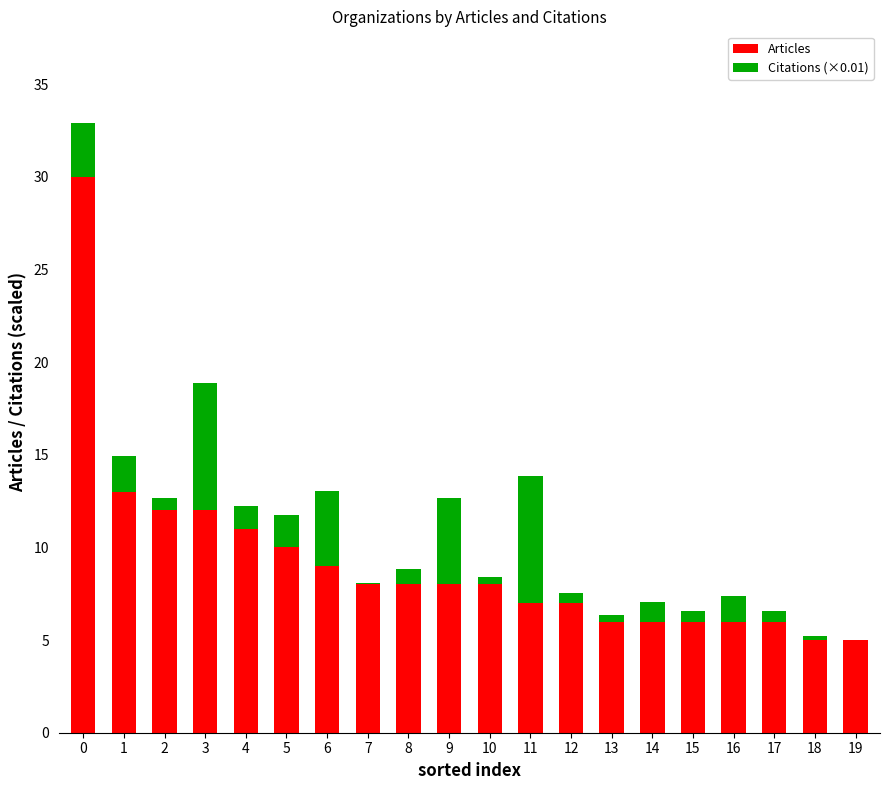

Does the chart contain stacked bars?

Yes